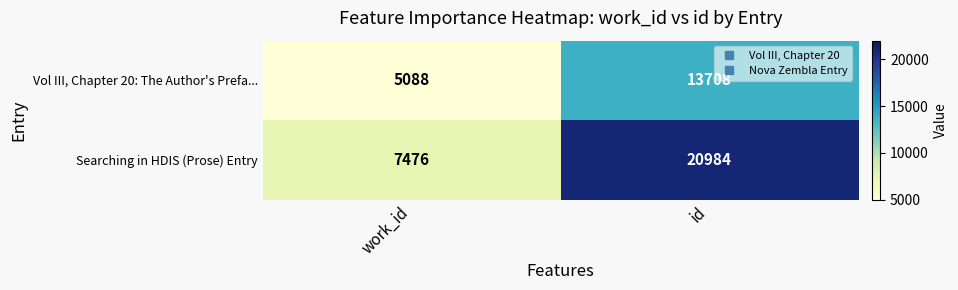

Reading left to right, what are all the values shown in this chart?

Vol III, Chapter 20: The Author's Prefa...: work_id=5088	id=13708
Searching in HDIS (Prose) Entry: work_id=7476	id=20984